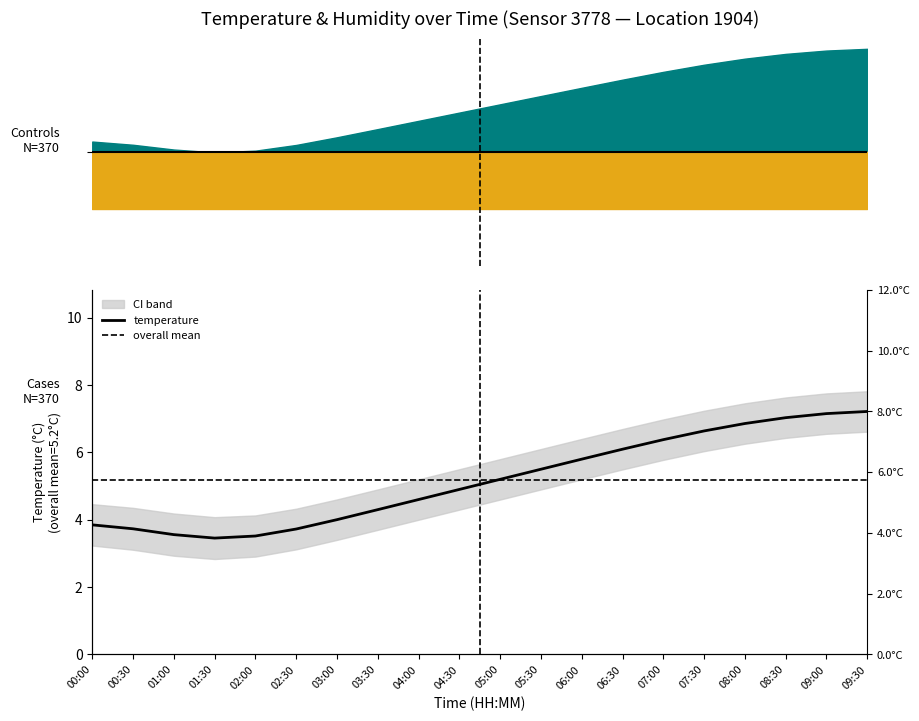

Is this an area chart (filled region under the line)?

No